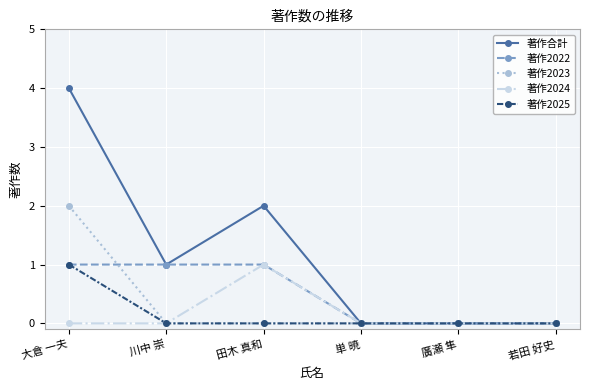

What is the difference between the highest and lowest values at 大倉 一夫?

4